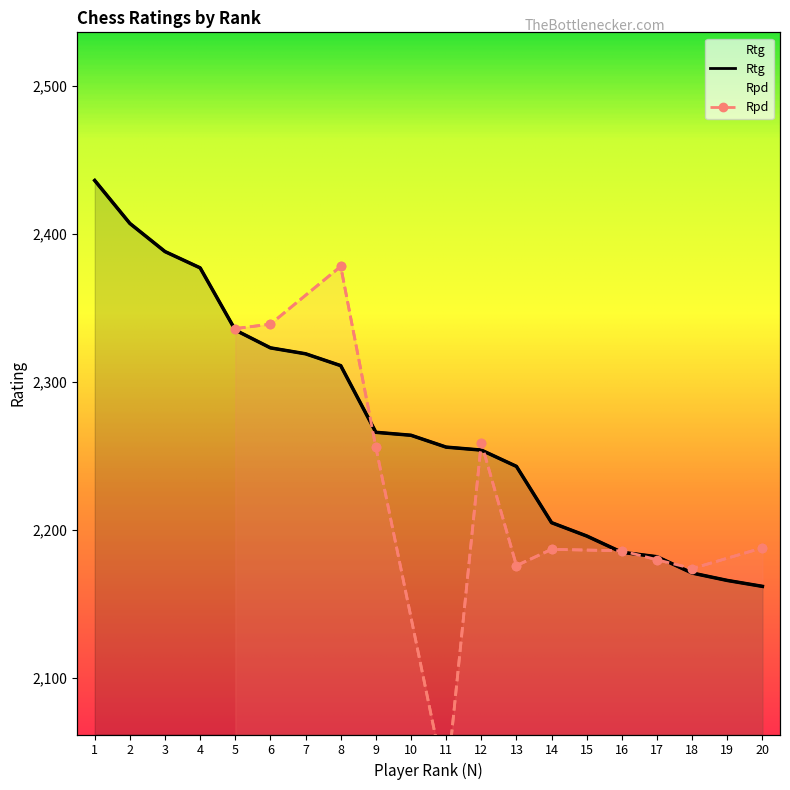

What is the greatest value displayed?

2436